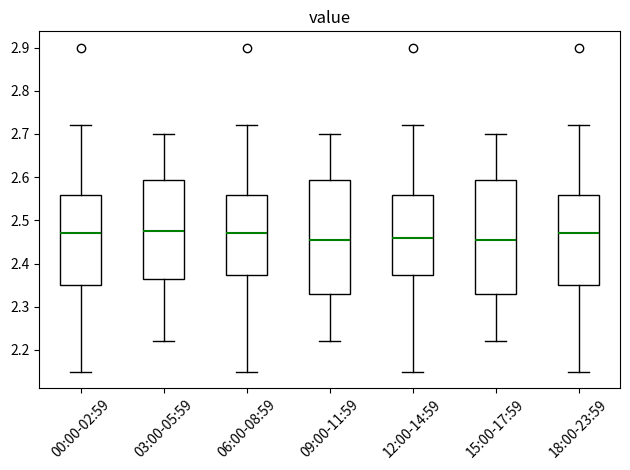

Reading left to right, transcribe this box plot: for each box, give where its median line is, the range the box spans, and where its two whiskers end, as read against the y-axis. The values are not printed on the chart, so give them approximately, as read against the axis.

00:00-02:59: median 2.47, box 2.35 to 2.56, whiskers 2.15 to 2.72
03:00-05:59: median 2.48, box 2.37 to 2.59, whiskers 2.22 to 2.70
06:00-08:59: median 2.47, box 2.37 to 2.56, whiskers 2.15 to 2.72
09:00-11:59: median 2.46, box 2.33 to 2.59, whiskers 2.22 to 2.70
12:00-14:59: median 2.46, box 2.37 to 2.56, whiskers 2.15 to 2.72
15:00-17:59: median 2.46, box 2.33 to 2.59, whiskers 2.22 to 2.70
18:00-23:59: median 2.47, box 2.35 to 2.56, whiskers 2.15 to 2.72